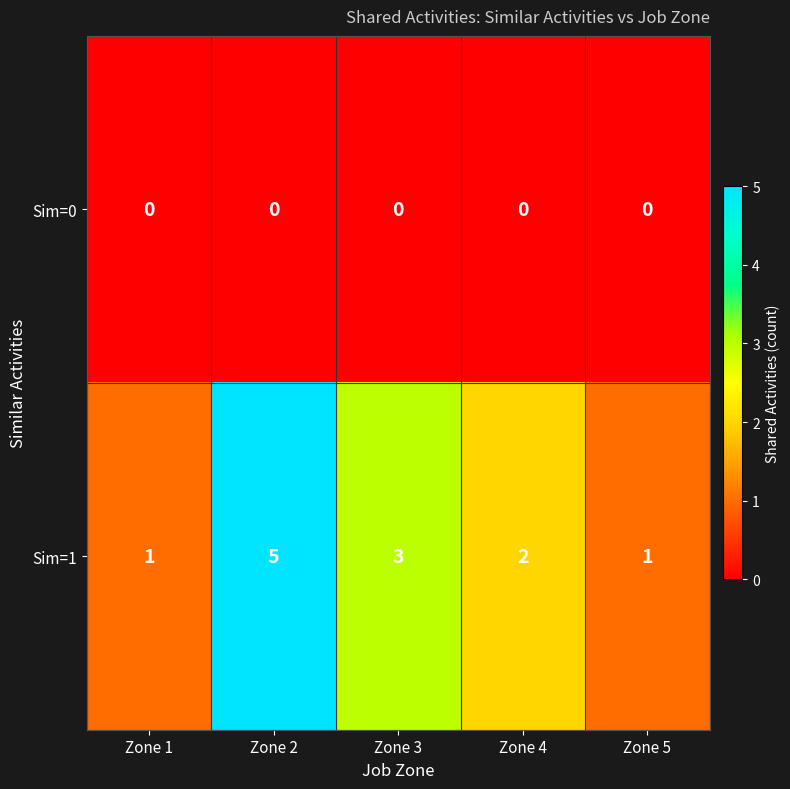

Is it true that Sim=1 equals 4 at Zone 3?

False